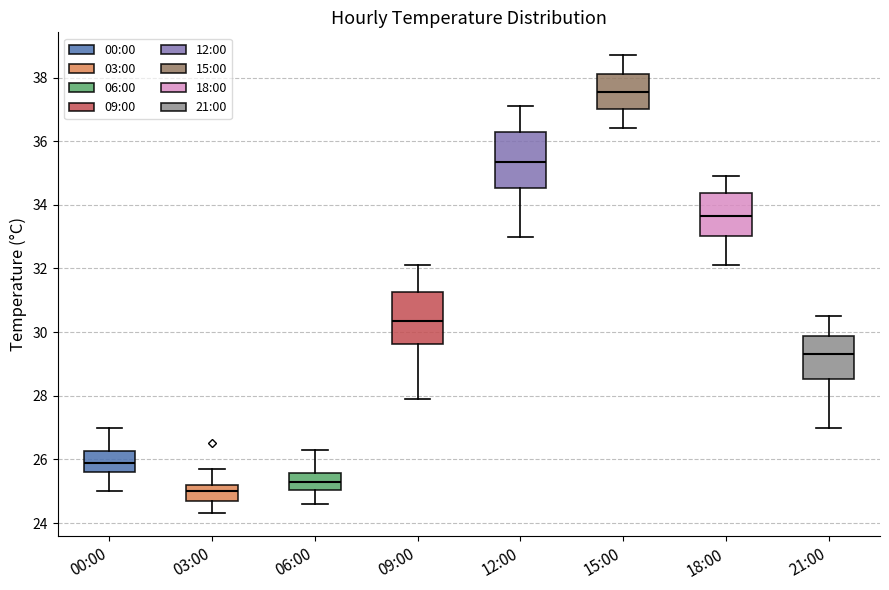

Which box's median line is the highest?

15:00